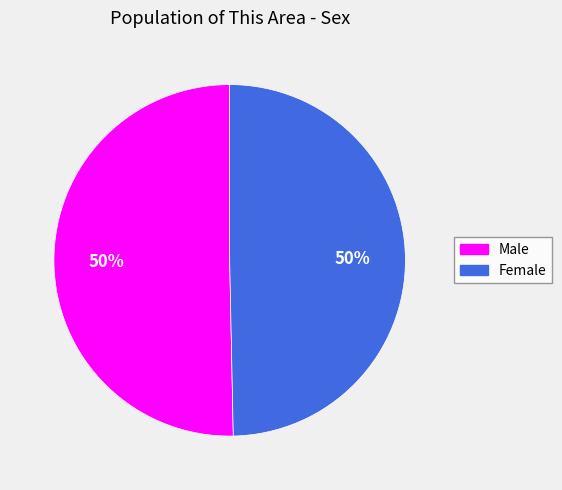

What percentage is the Female slice, to the nearest percent?

50%